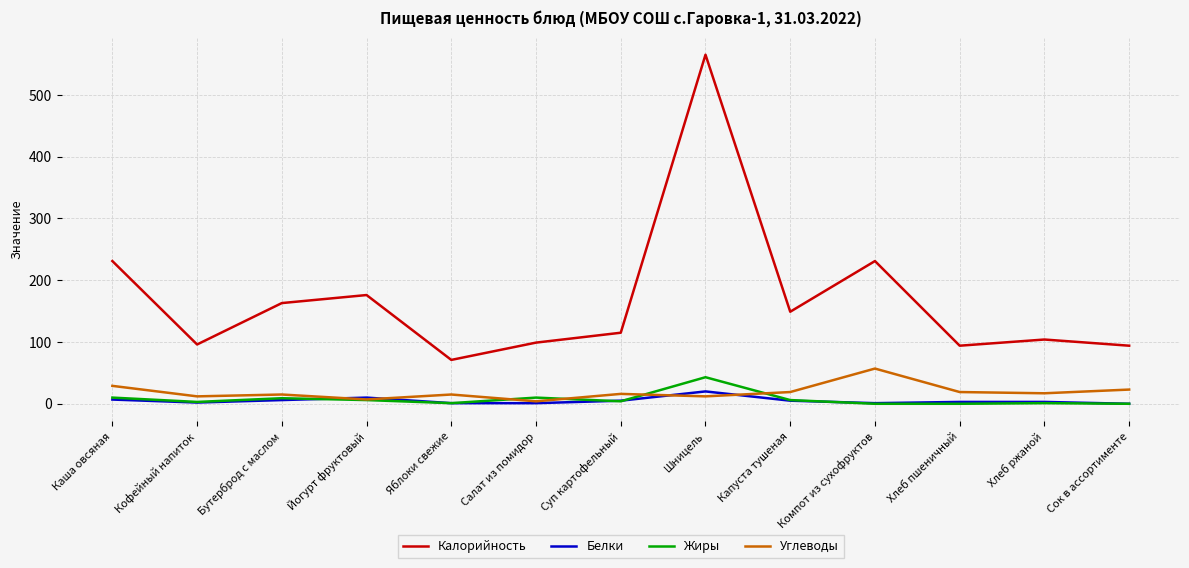

True or false: Калорийность and Углеводы cross at least once.

False